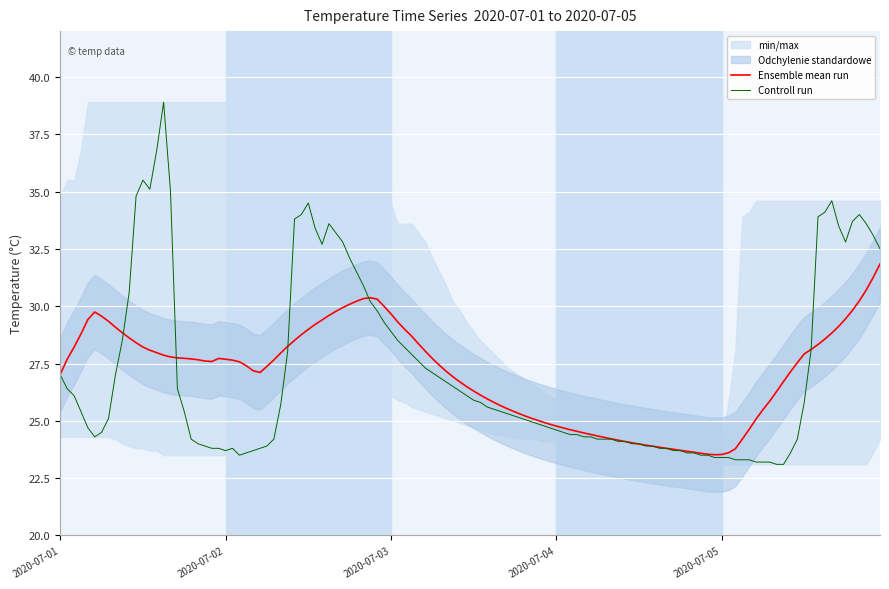

What is the difference between the Daily Mean values at 2020-07-04 and 2020-07-02?

0.7